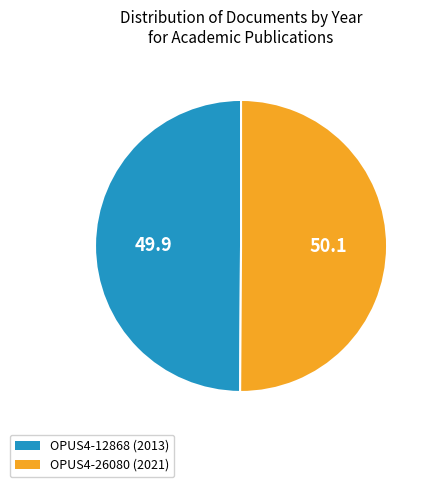

True or false: OPUS4-12868 (2013) accounts for 50% of the total.

True